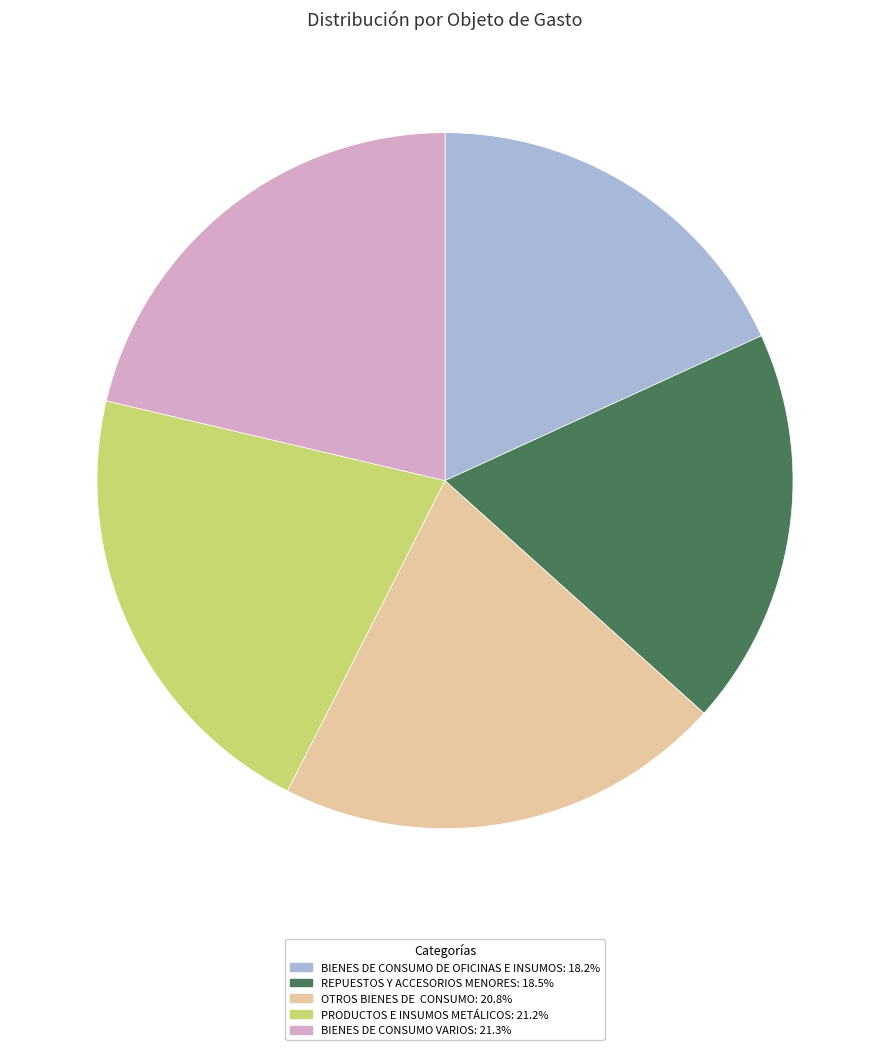

Do OTROS BIENES DE CONSUMO and BIENES DE CONSUMO DE OFICINAS E INSUMOS together represent more than half of the pie?

No